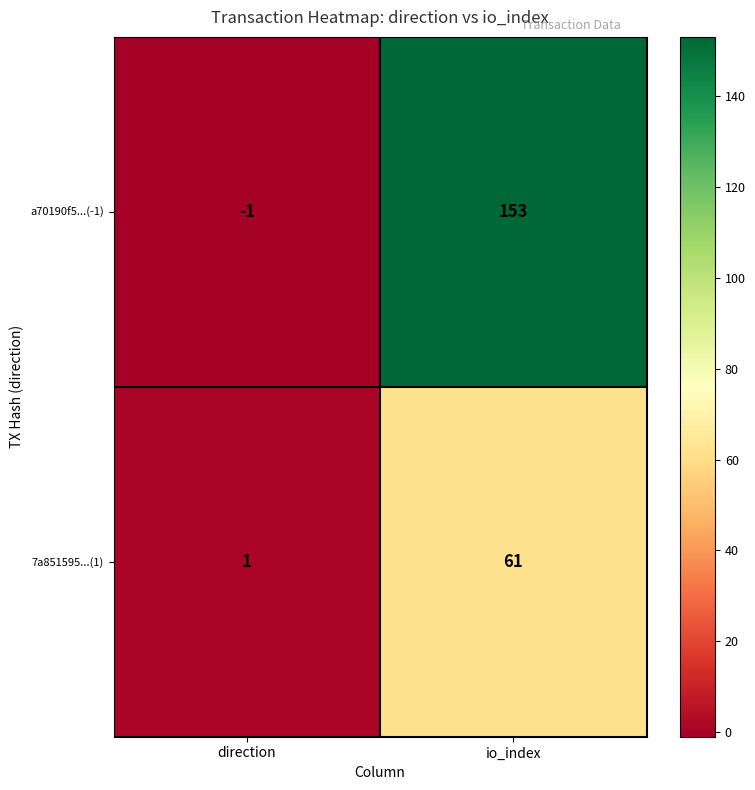

Which label corresponds to the smallest value in the chart?

direction